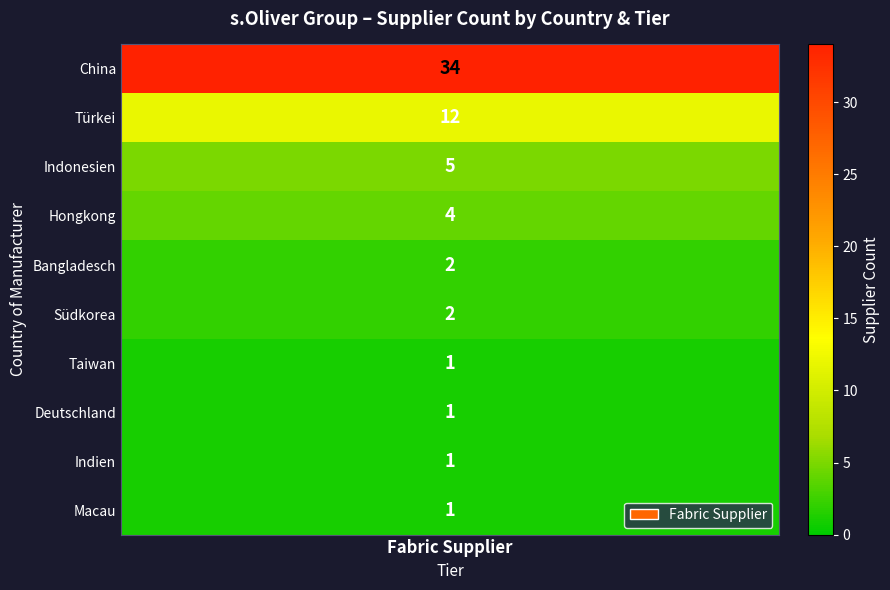

What is the maximum value shown in the chart?

34